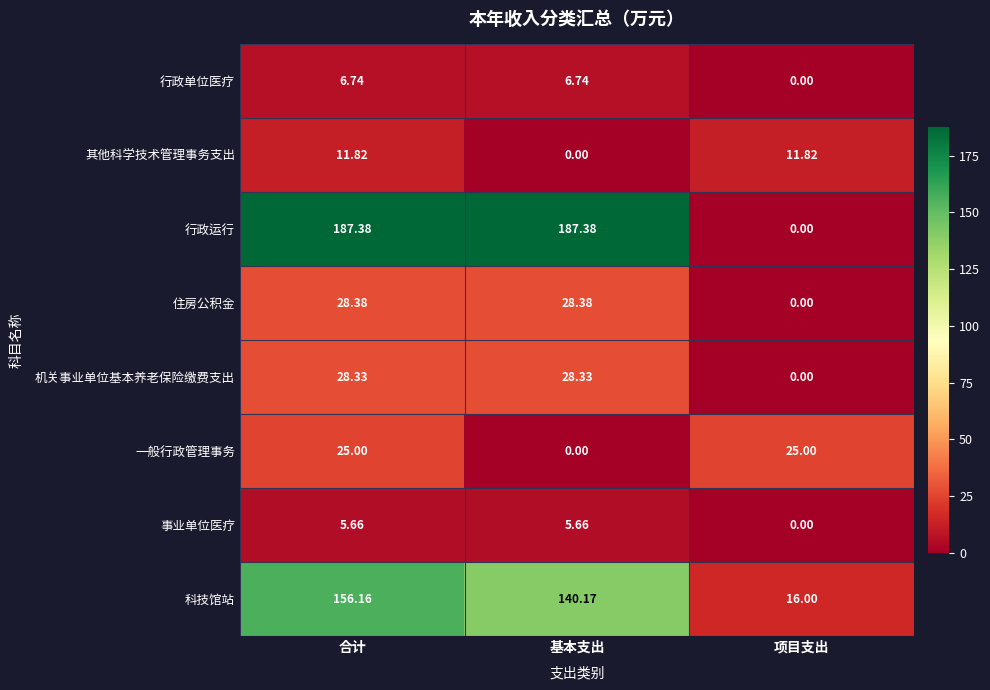

What is the total value across all series at 项目支出?

52.8